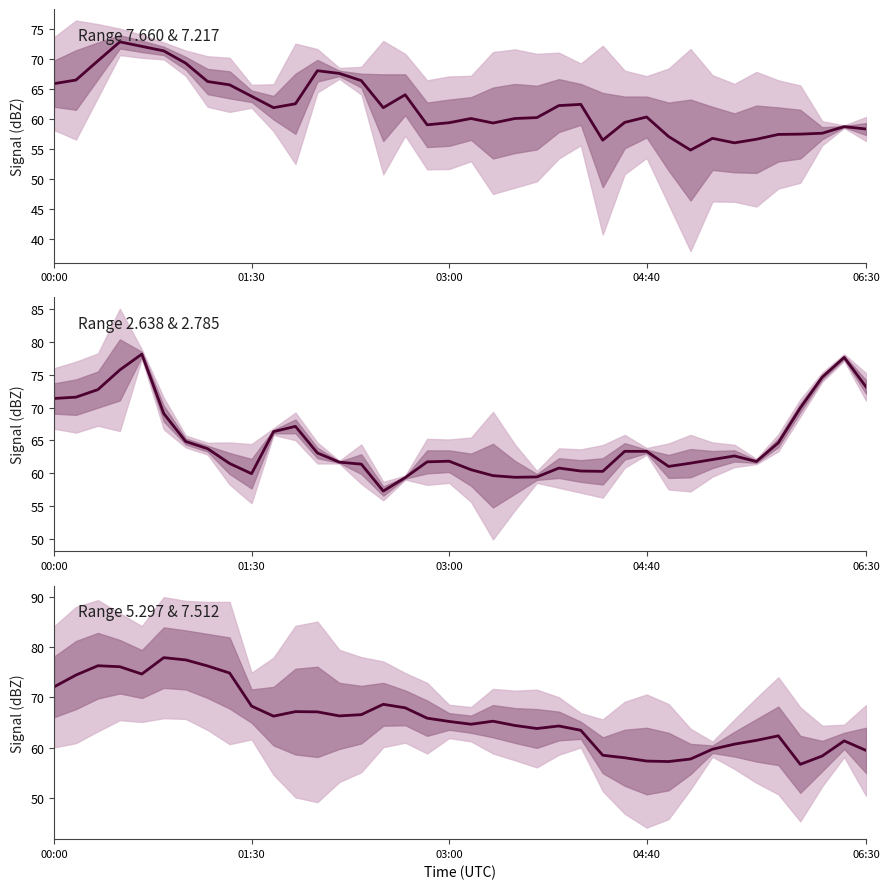

The value at 15 is 15.6. True or false?

False